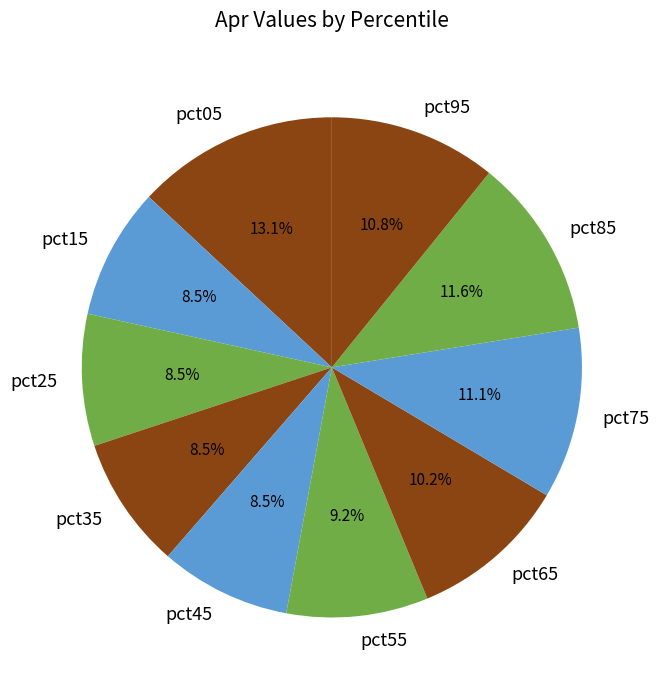

To the nearest percent, what is the average slice percentage?

10%